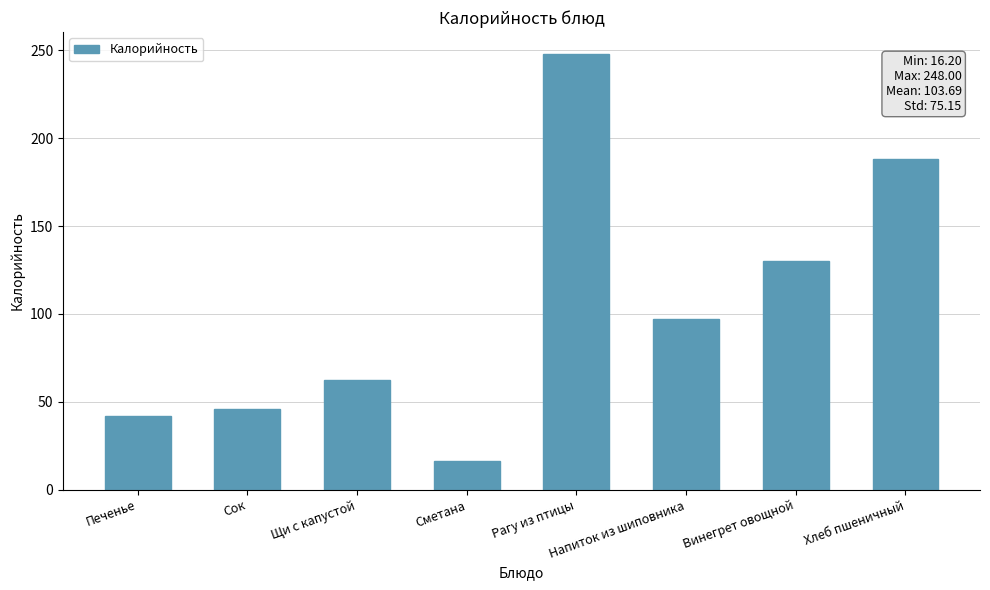

Does the chart contain stacked bars?

No